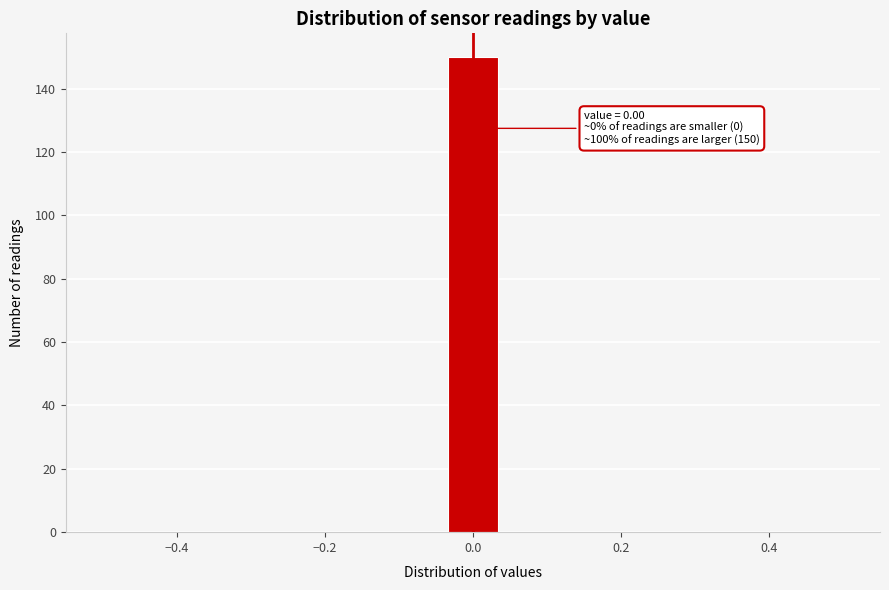

Around what value on the x-axis is the tallest bar? Give the approximate position of its centre, as read against the axis.

0.00